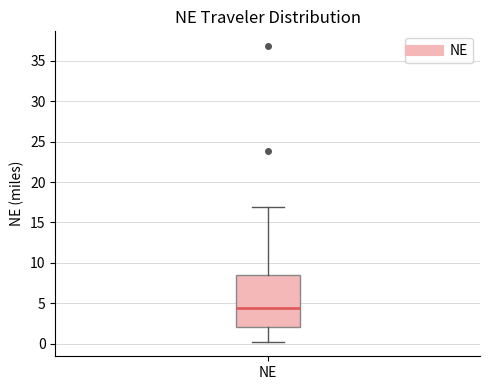

Where is the upper edge of the box for NE on the y-axis? The values are not printed on the chart, so give them approximately, as read against the axis.

8.5